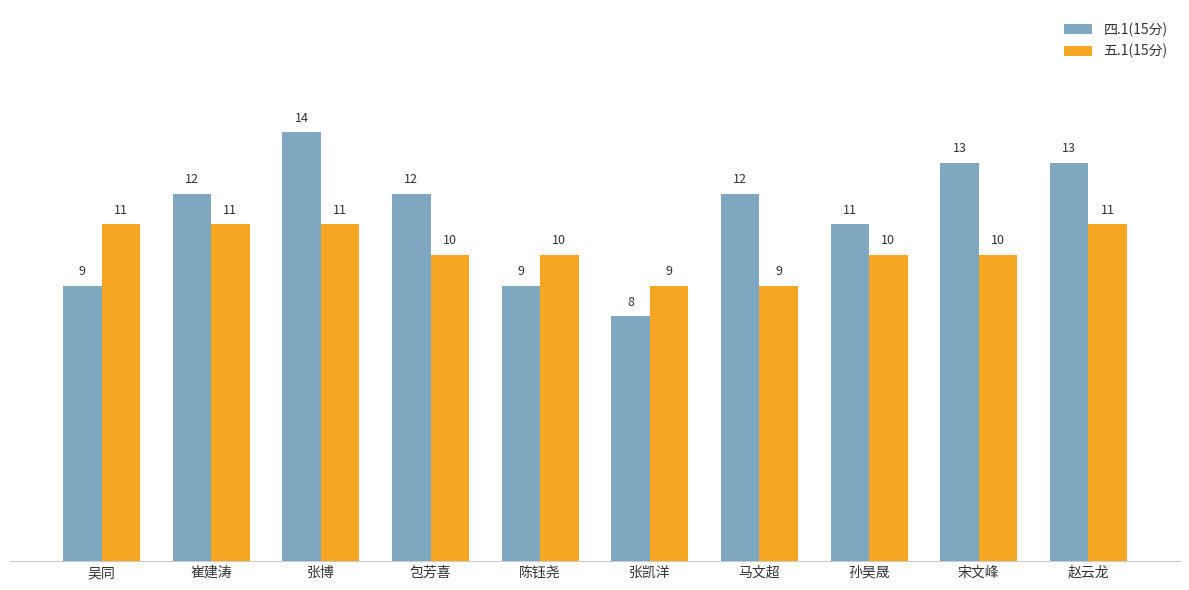

What is the difference between the maximum and minimum values in the 四.1(15分) series?

6